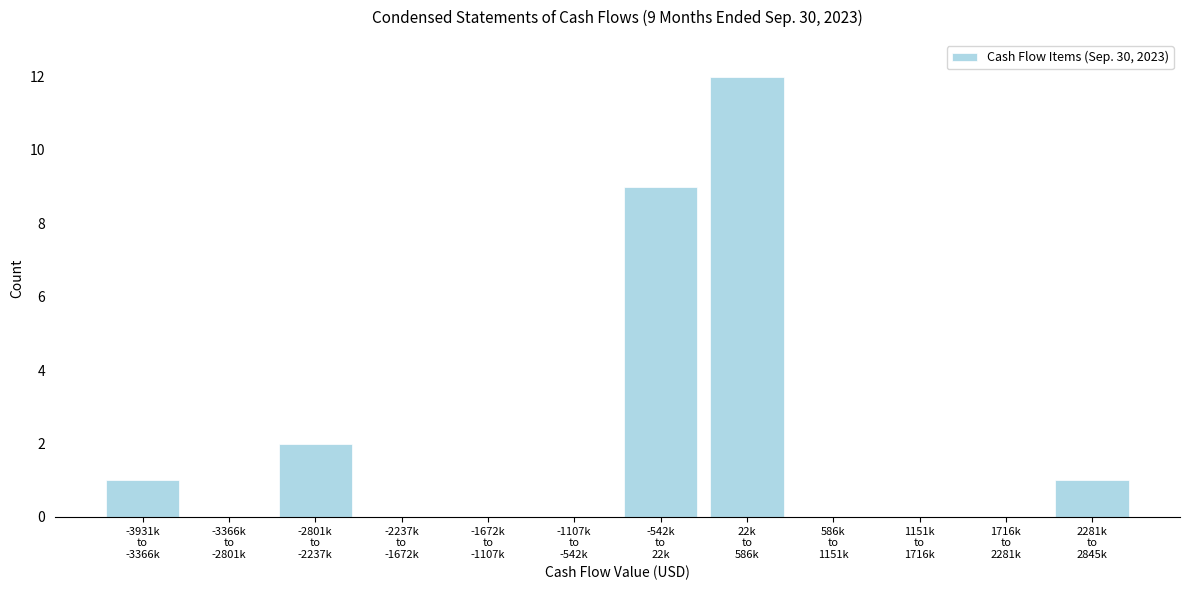

What is the maximum value shown in the chart?

12